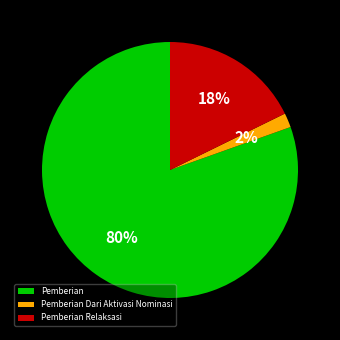

To the nearest percent, what portion does Pemberian represent?

80%